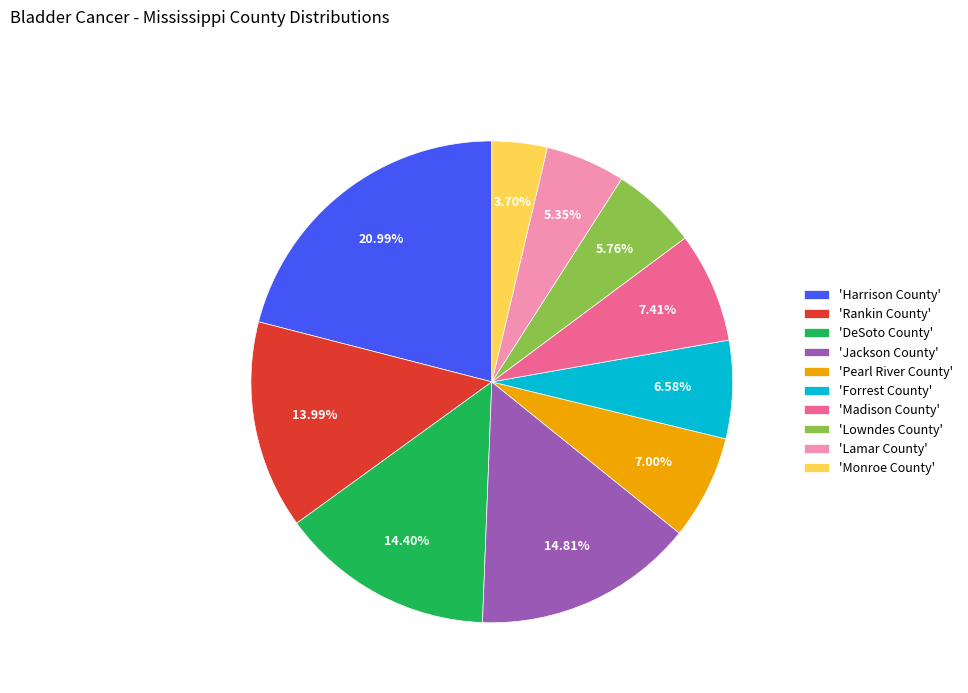

Is there any slice that represents more than half of the pie?

No